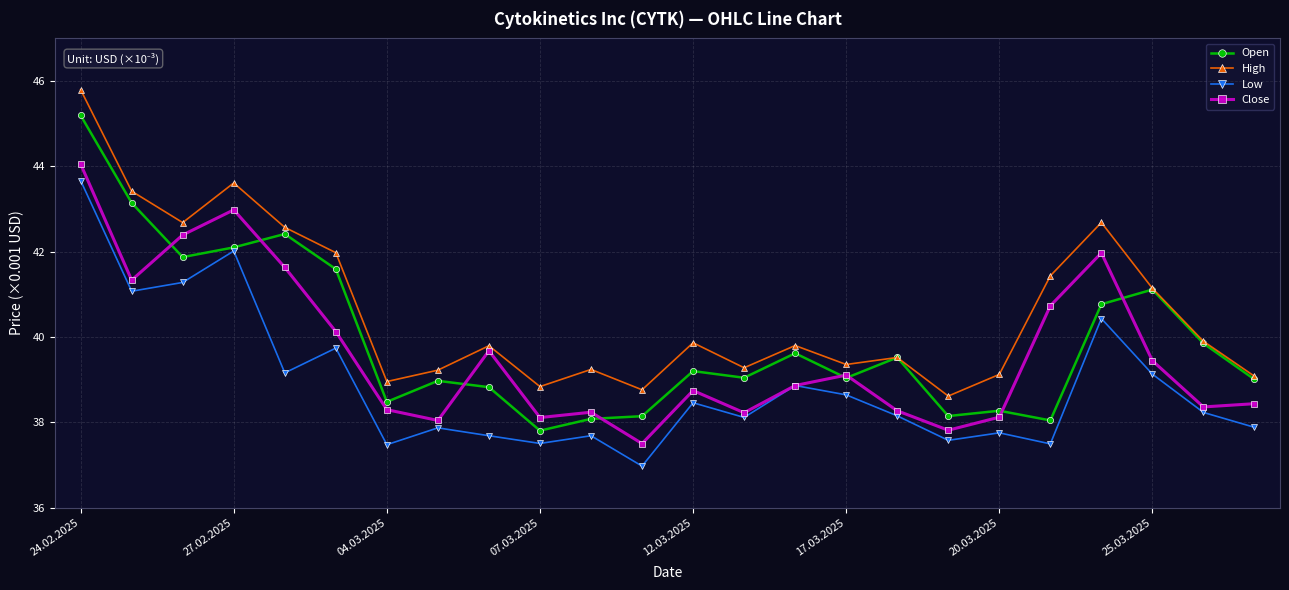

What is the sum of all Open values?

958.3